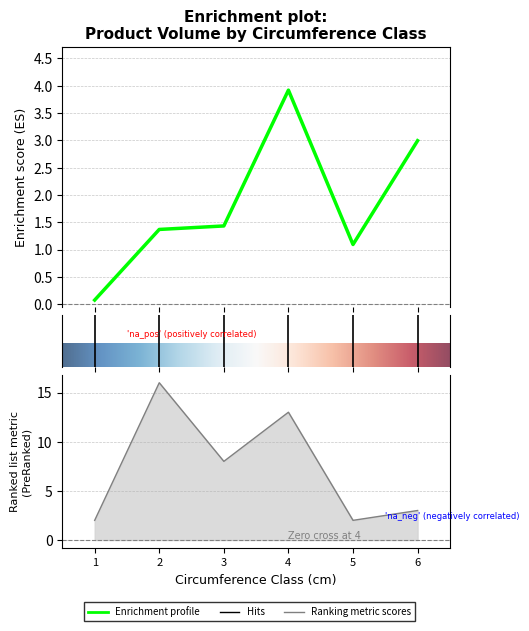

At which label is produit_nbre closest to 9?

3